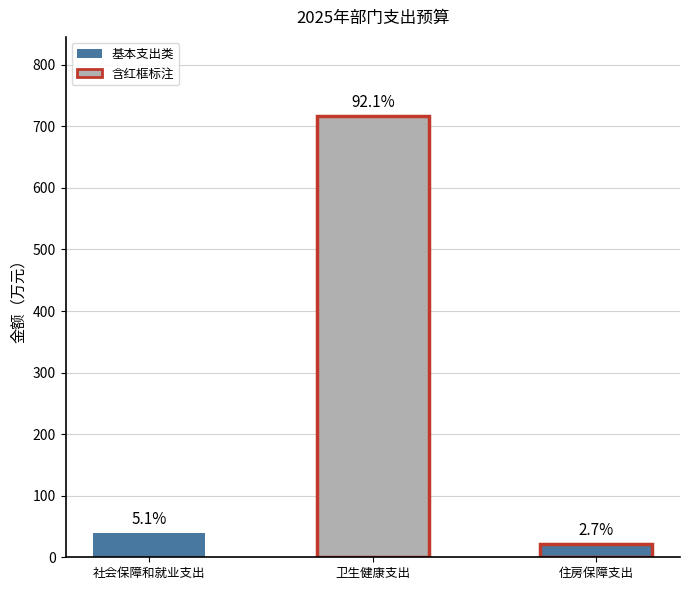

At which label is the value closest to 368?

社会保障和就业支出